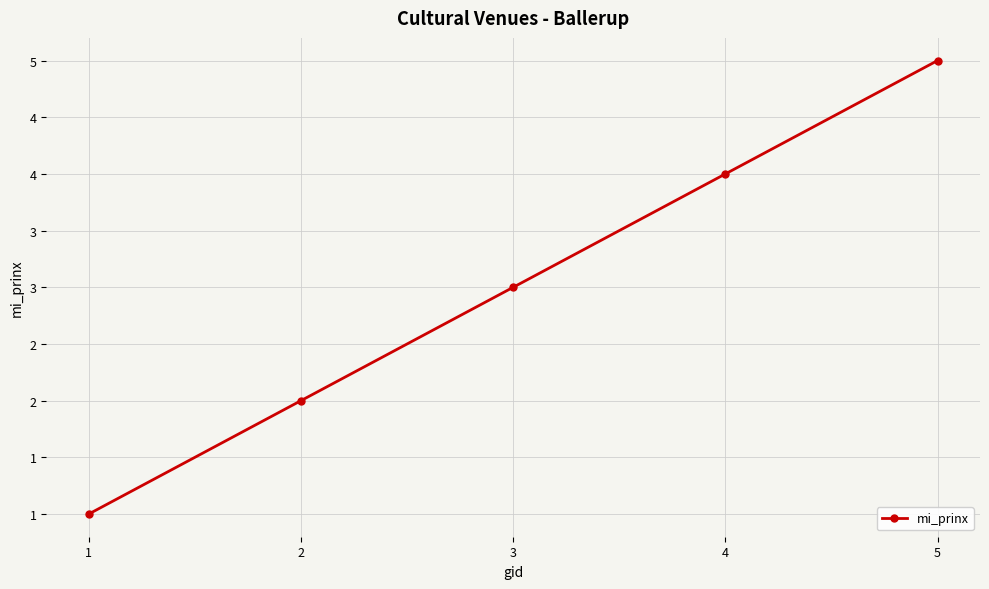

List the labels in order of value, largest first.

5, 4, 3, 2, 1